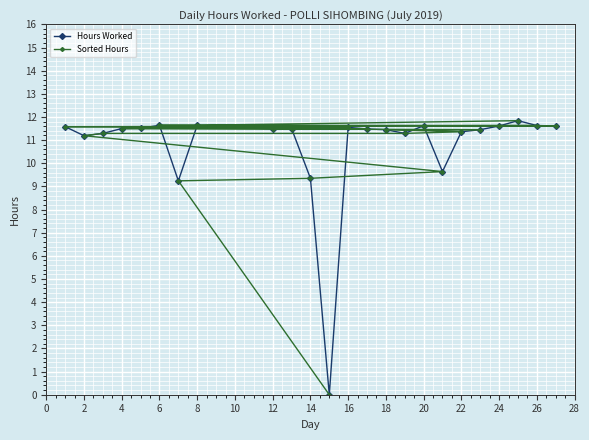

How many positive values does the Hours Worked series have?

23